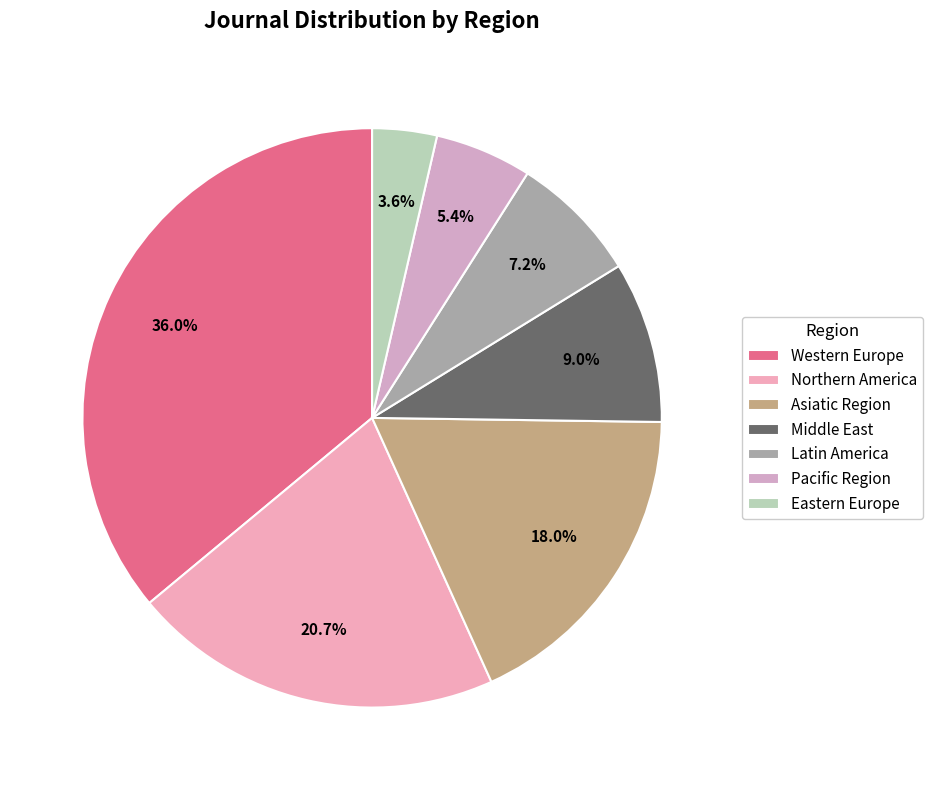

To the nearest percent, what is the difference between the largest and smallest slice percentages?

32%